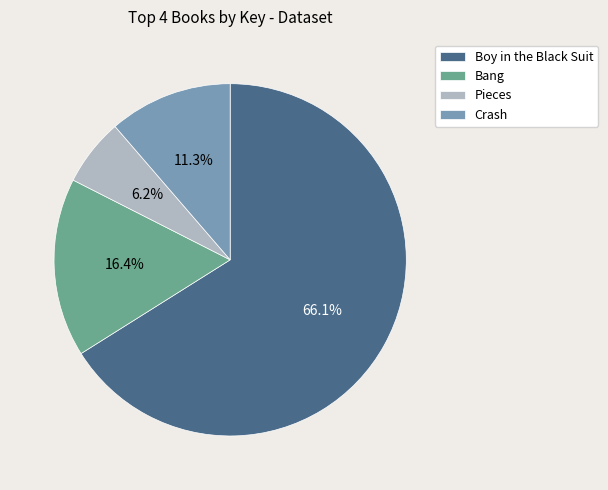

Which has a higher value, Pieces or Bang?

Bang